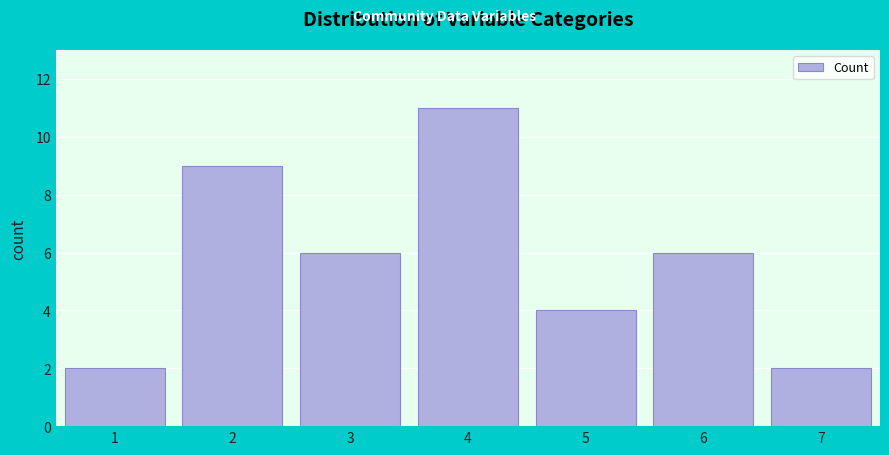

Reading left to right, list all the values displayed in this chart.

2	9	6	11	4	6	2